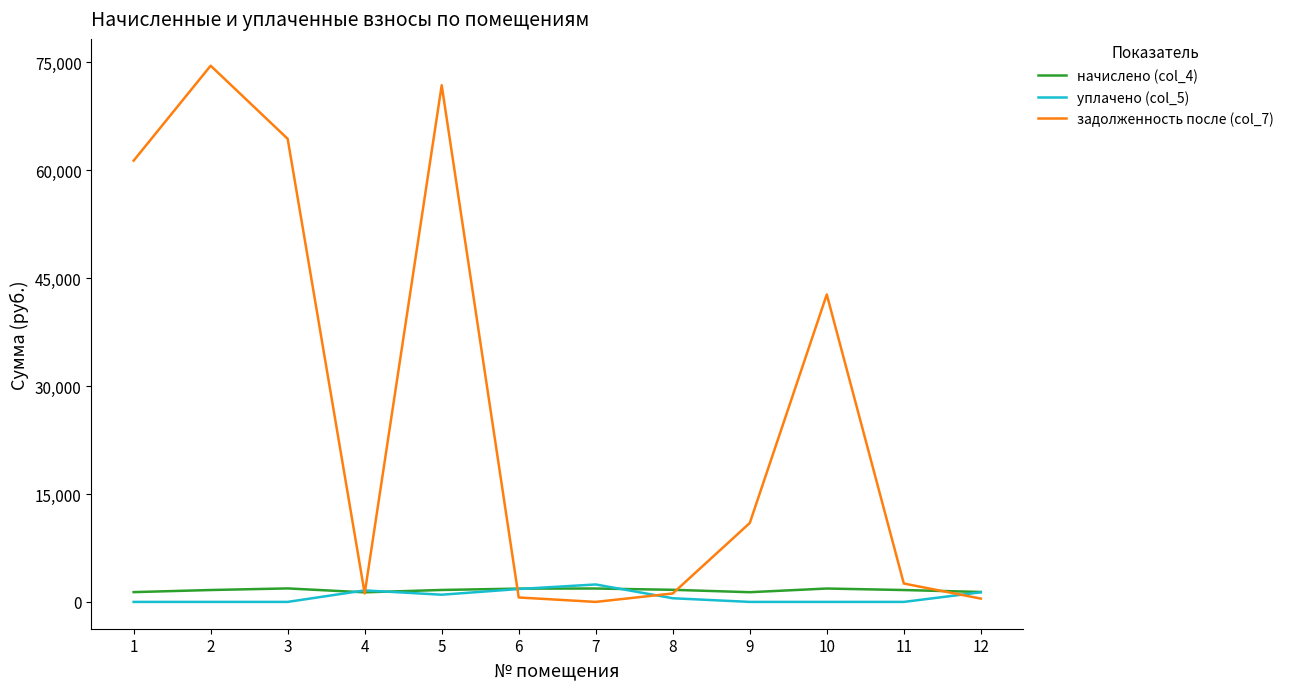

How many values in the начислено (col_4) series are below 1660?

6